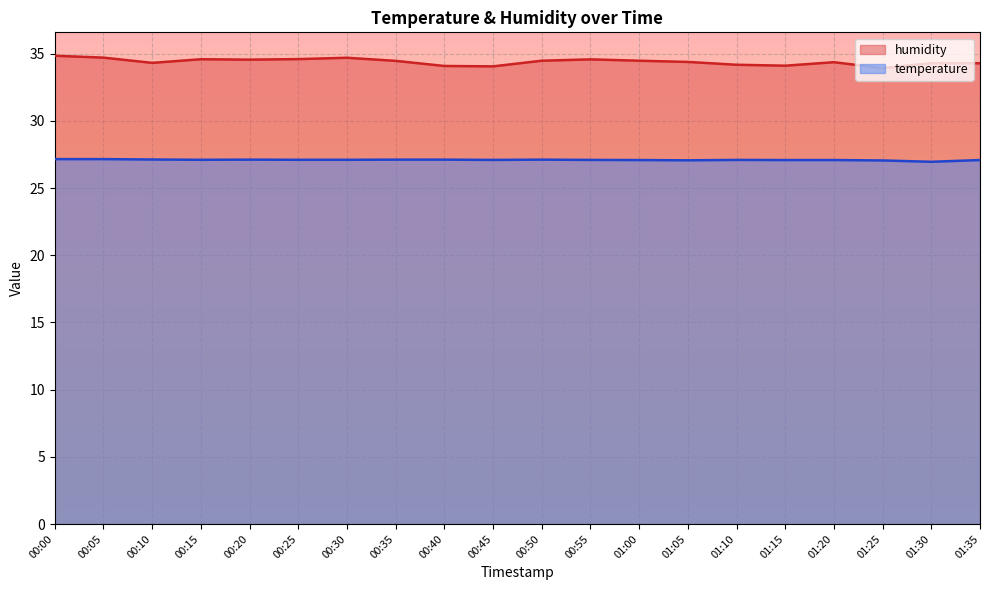

Reading left to right, transcribe all the data shown in this chart.

temperature: 00:00=27.1	00:05=27.1	00:10=27.1	00:15=27.1	00:20=27.1	00:25=27.1	00:30=27.1	00:35=27.1	00:40=27.1	00:45=27.1	00:50=27.1	00:55=27.1	01:00=27.1	01:05=27.1	01:10=27.1	01:15=27.1	01:20=27.1	01:25=27.1	01:30=26.9	01:35=27.1
humidity: 00:00=34.8	00:05=34.7	00:10=34.3	00:15=34.6	00:20=34.5	00:25=34.6	00:30=34.7	00:35=34.5	00:40=34.1	00:45=34.0	00:50=34.5	00:55=34.6	01:00=34.5	01:05=34.4	01:10=34.2	01:15=34.1	01:20=34.4	01:25=33.9	01:30=34.3	01:35=34.3